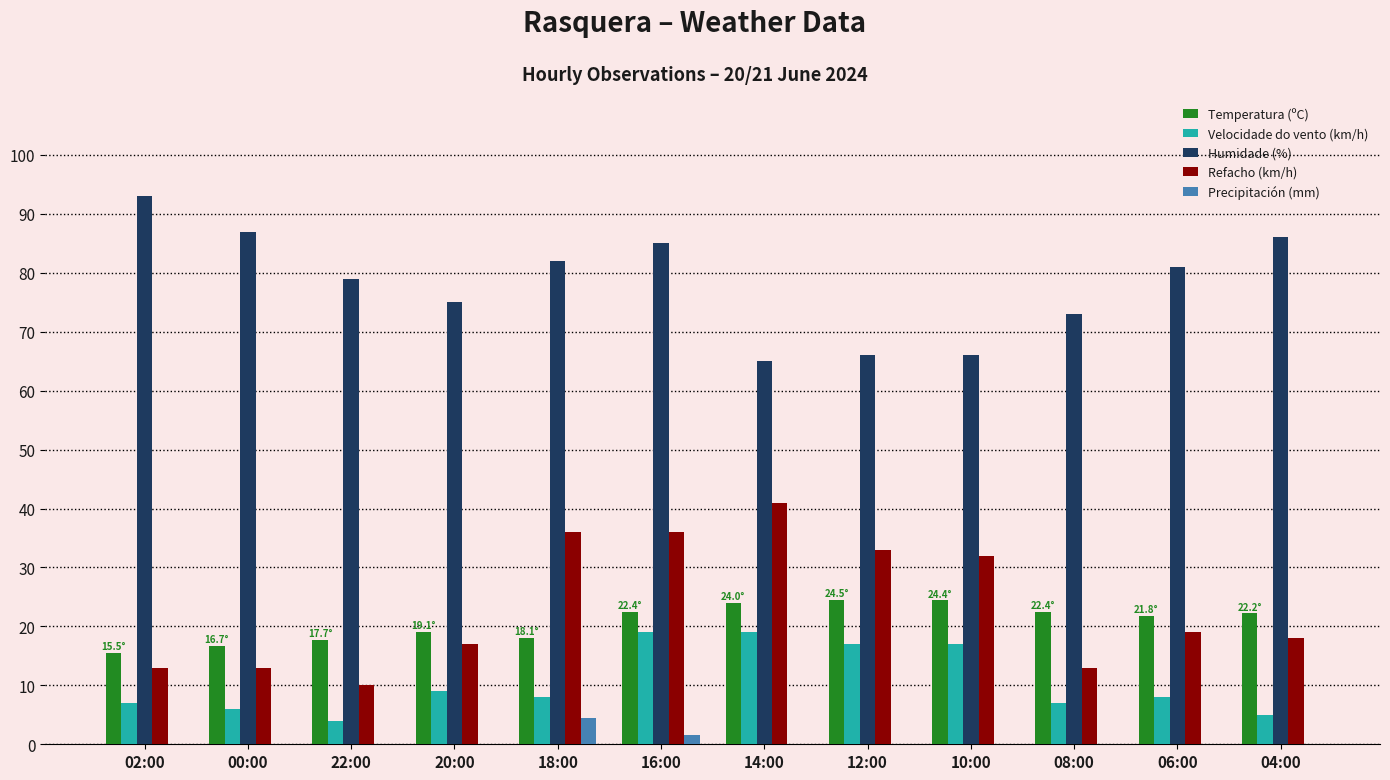

How many series are shown in this chart?

5